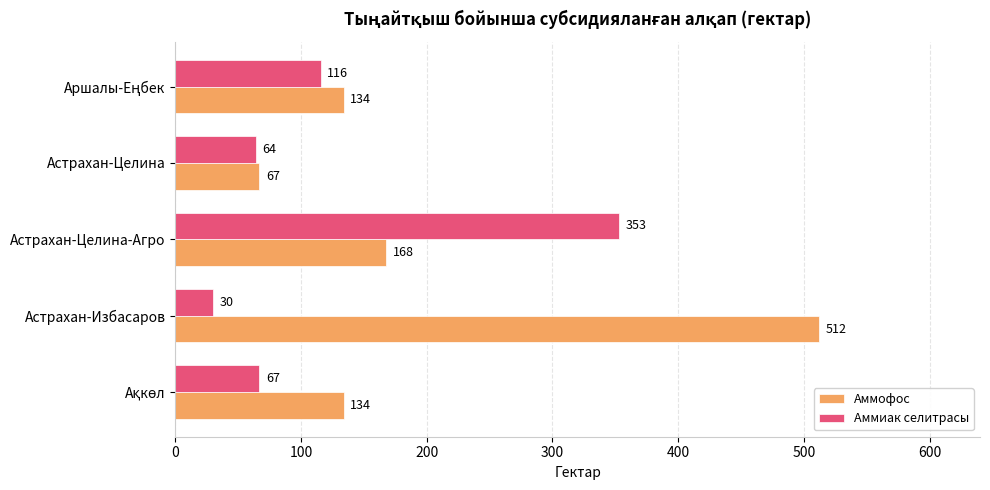

What is the minimum value for Аммиак селитрасы?

30